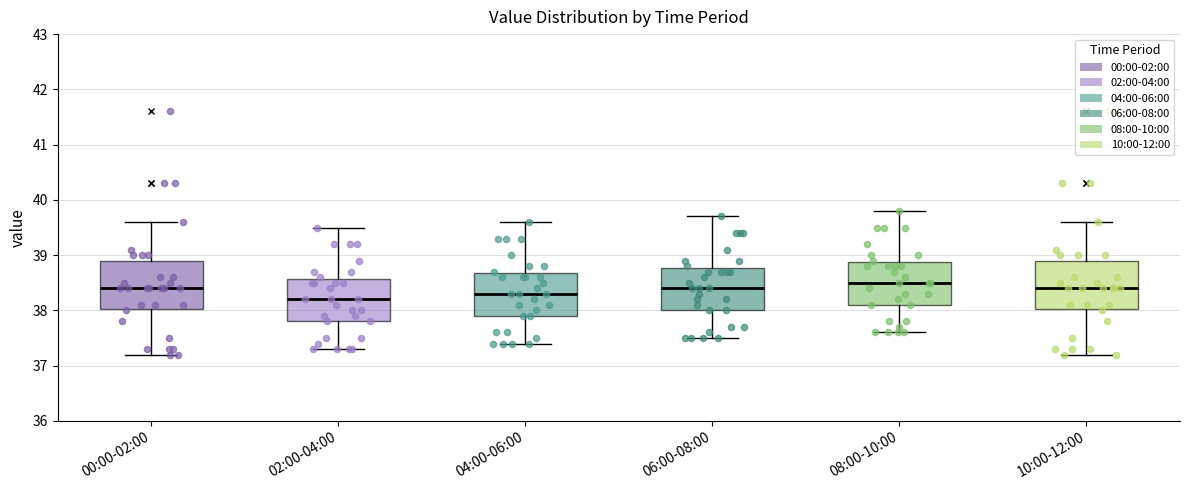

Reading left to right, read every box against the y-axis: the position of its median line, the range the box covers, and the ends of its whiskers. The values are not printed on the chart, so give them approximately, as read against the axis.

00:00-02:00: median 38.4, box 38.0 to 38.9, whiskers 37.2 to 39.6
02:00-04:00: median 38.2, box 37.8 to 38.6, whiskers 37.3 to 39.5
04:00-06:00: median 38.3, box 37.9 to 38.7, whiskers 37.4 to 39.6
06:00-08:00: median 38.4, box 38.0 to 38.8, whiskers 37.5 to 39.7
08:00-10:00: median 38.5, box 38.1 to 38.9, whiskers 37.6 to 39.8
10:00-12:00: median 38.4, box 38.0 to 38.9, whiskers 37.2 to 39.6